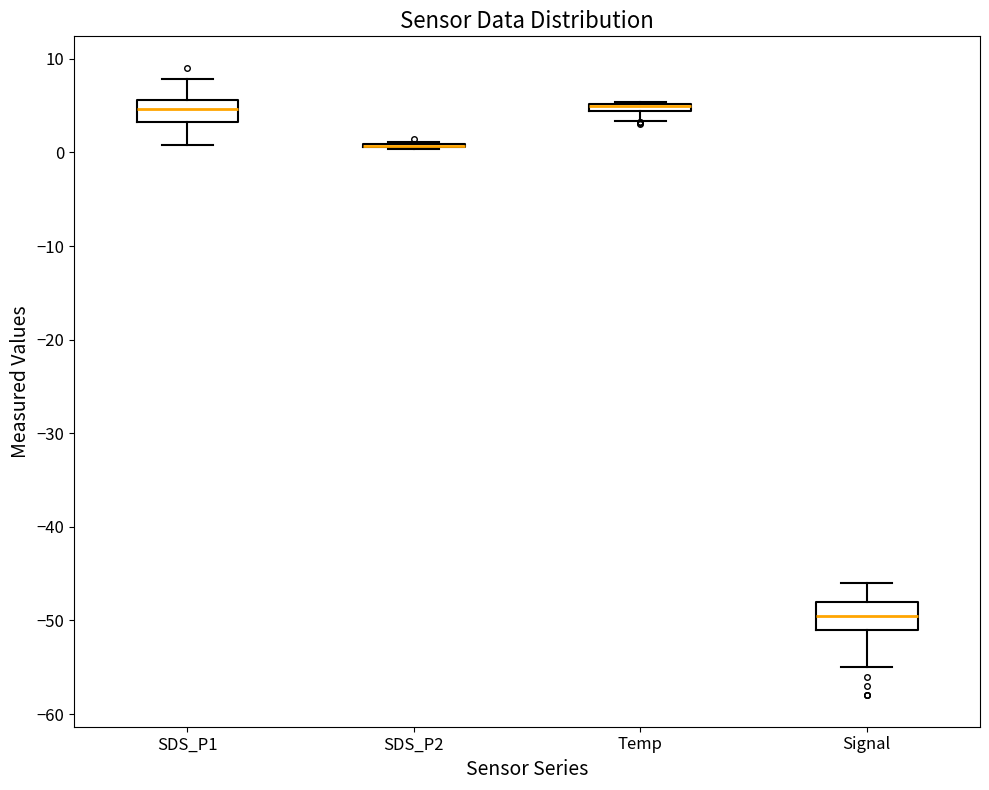

Where does the lower whisker of the box for SDS_P1 end on the y-axis? The values are not printed on the chart, so give them approximately, as read against the axis.

1